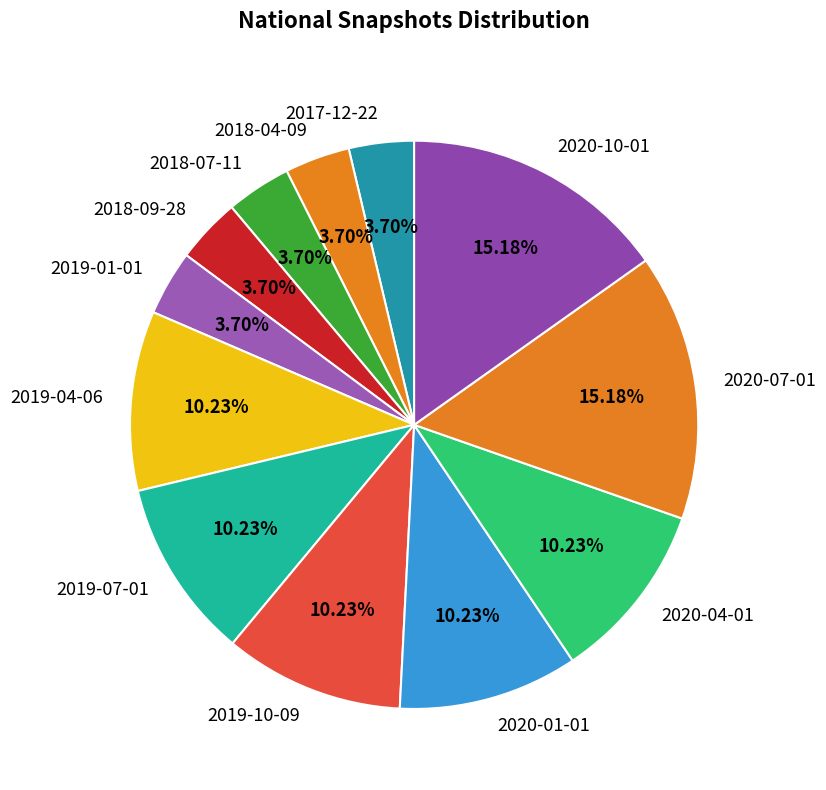

To the nearest percent, what is the difference between the largest and smallest slice percentages?

11%